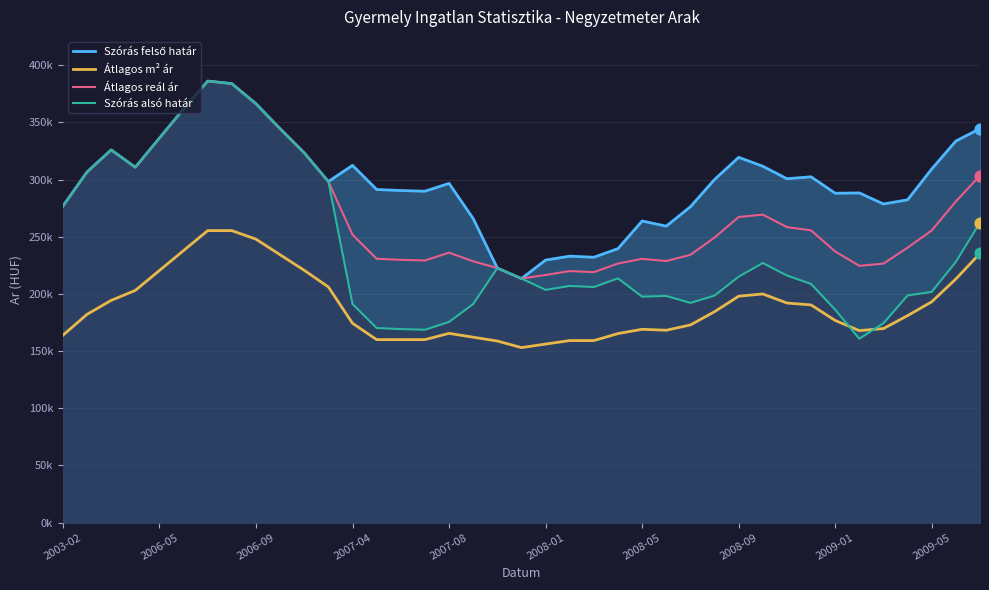

At how many categories does at least one series exceed 335320?

7